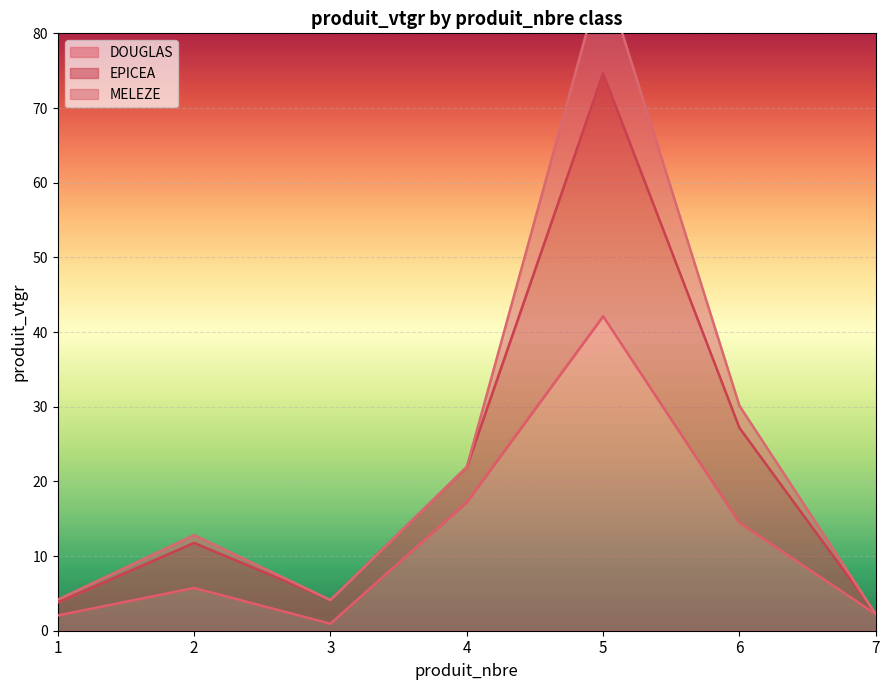

True or false: EPICEA and DOUGLAS cross at least once.

False